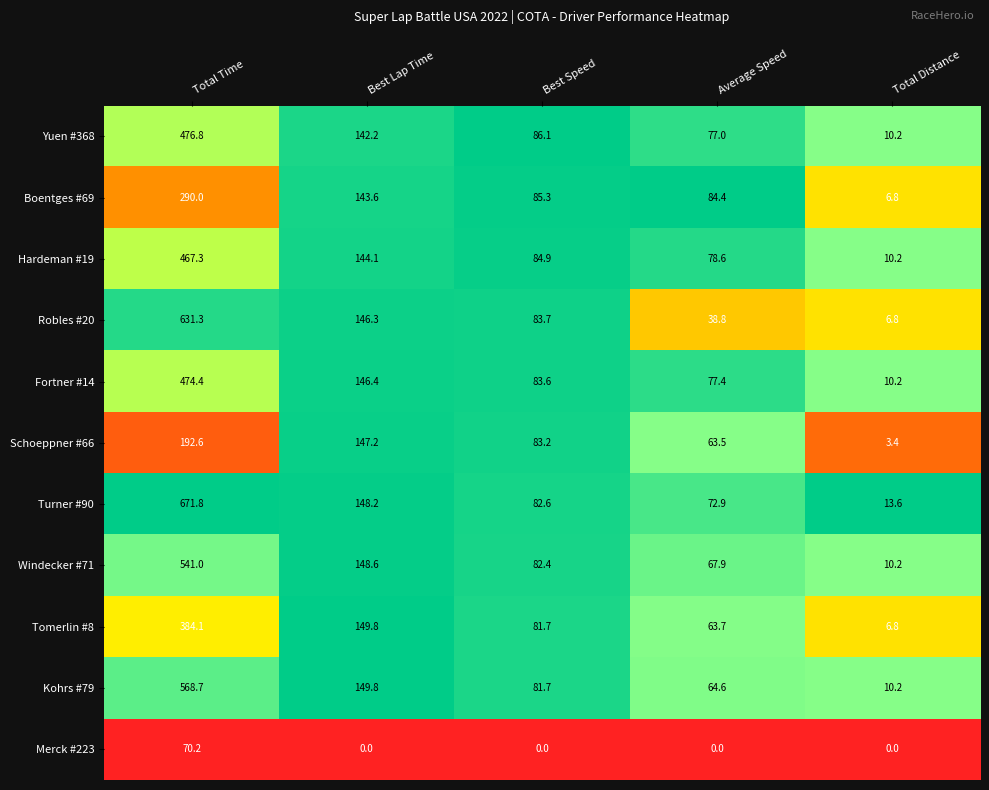

At Total Time, list the series in order from smallest to largest.

Merck #223, Schoeppner #66, Boentges #69, Tomerlin #8, Hardeman #19, Fortner #14, Yuen #368, Windecker #71, Kohrs #79, Robles #20, Turner #90